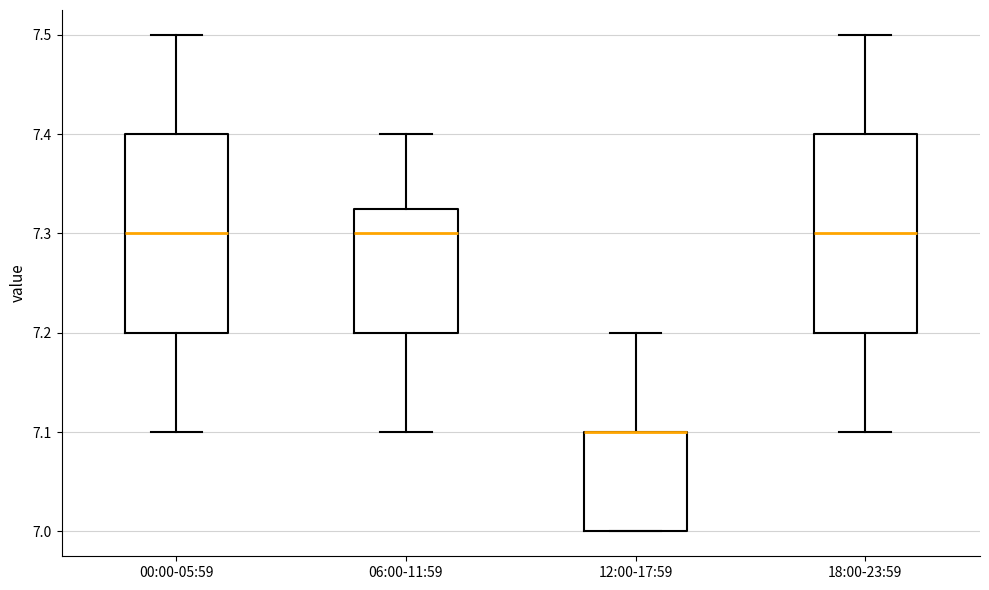

Reading left to right, read every box against the y-axis: the position of its median line, the range the box covers, and the ends of its whiskers. The values are not printed on the chart, so give them approximately, as read against the axis.

00:00-05:59: median 7.30, box 7.20 to 7.40, whiskers 7.10 to 7.50
06:00-11:59: median 7.30, box 7.20 to 7.33, whiskers 7.10 to 7.40
12:00-17:59: median 7.10 (drawn on the box's upper edge), box 7.00 to 7.10, whiskers 7.00 to 7.20
18:00-23:59: median 7.30, box 7.20 to 7.40, whiskers 7.10 to 7.50